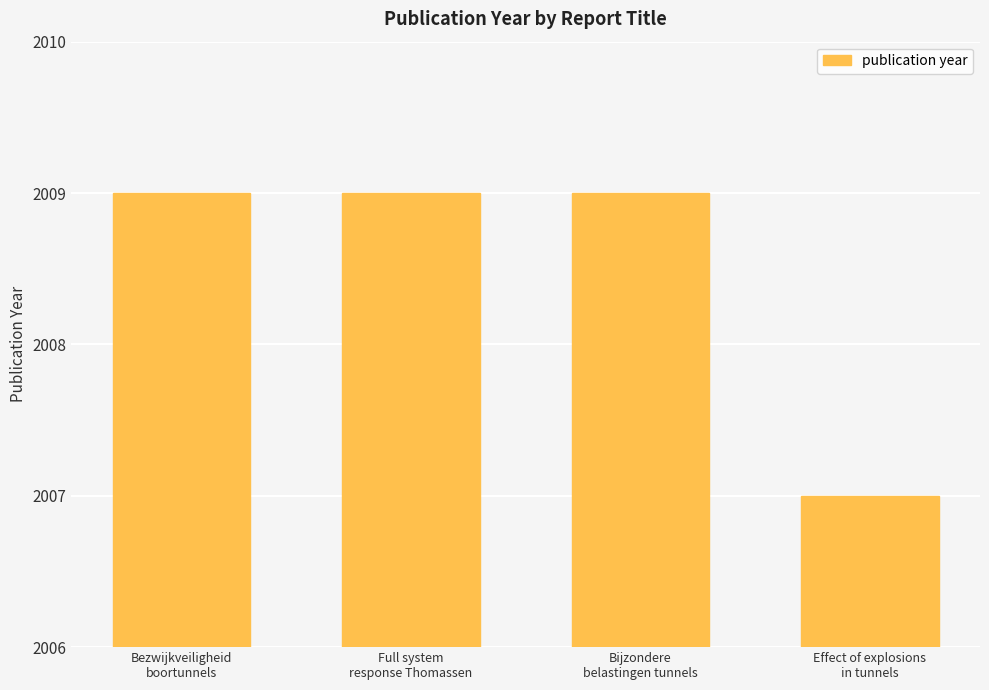

What is the maximum value shown in the chart?

2009